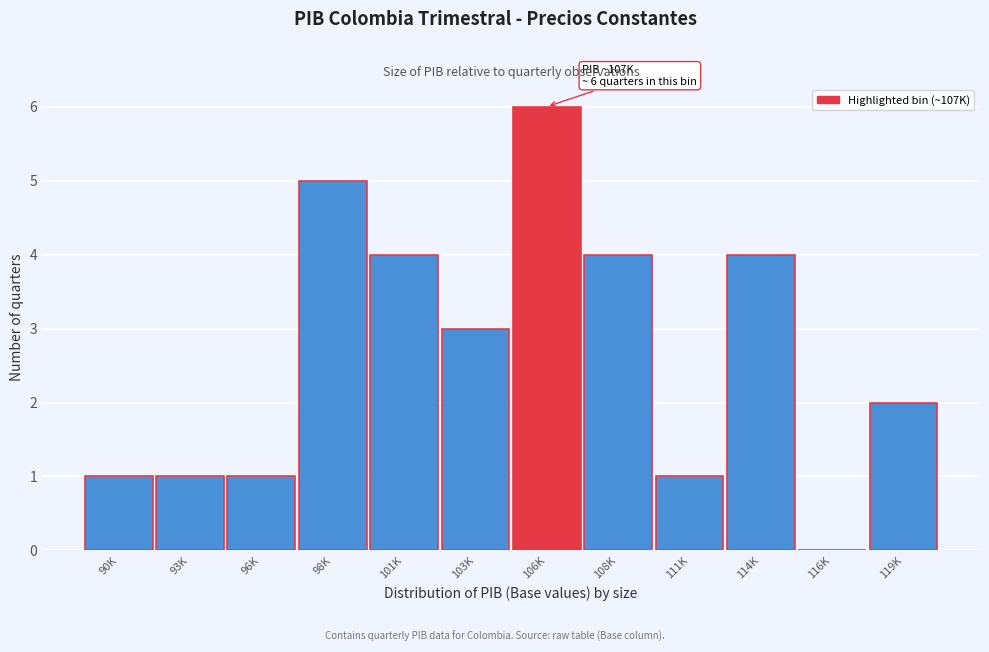

Reading left to right, what are all the values shown in this chart?

90K=1	93K=1	96K=1	98K=5	101K=4	103K=3	106K=6	108K=4	111K=1	114K=4	116K=0	119K=2